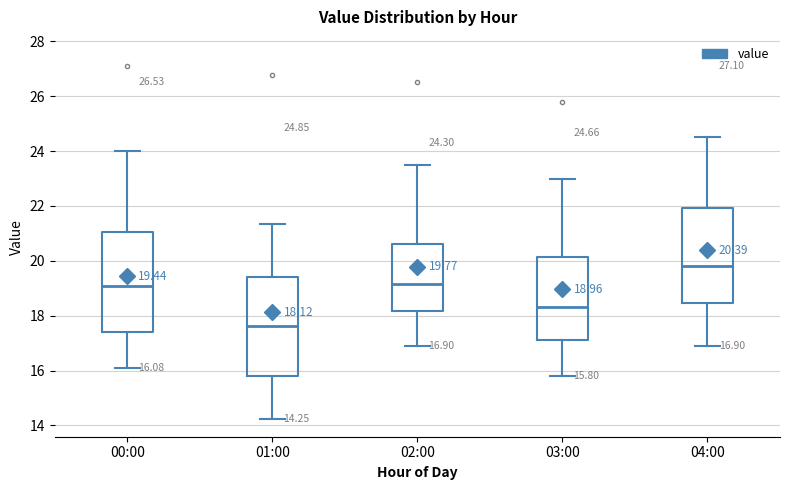

Which box has the lowest median line?

01:00